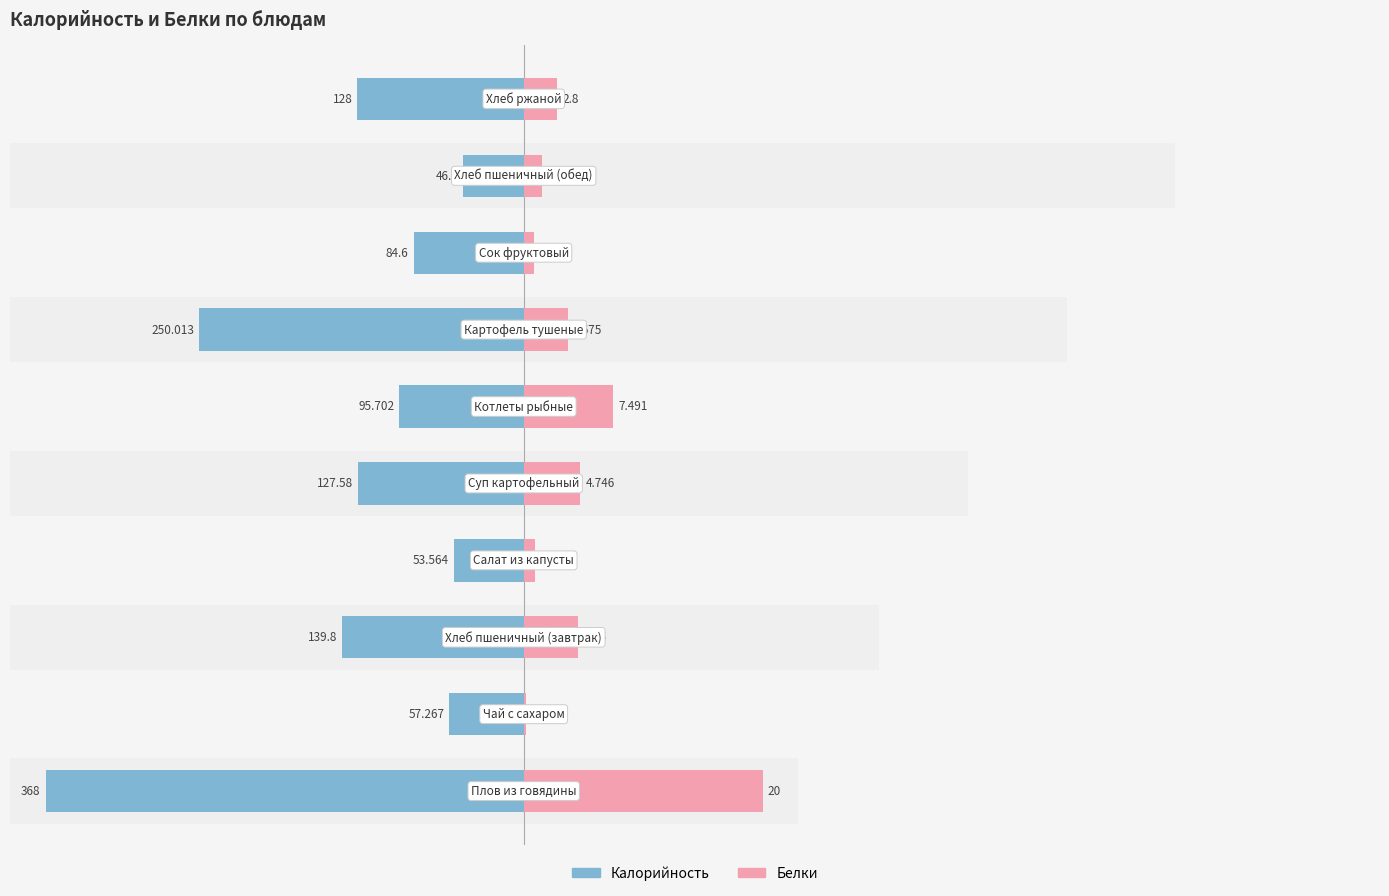

What is the sum of the Белки (масштаб) values at 1 and 7?

10.1